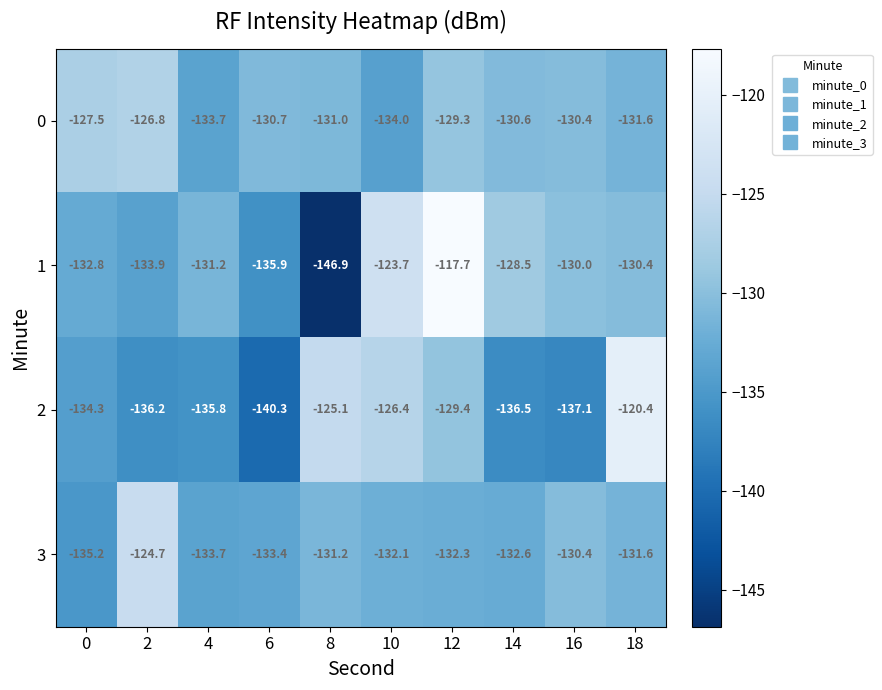

What is the approximate value of 0 at 4?

-133.7